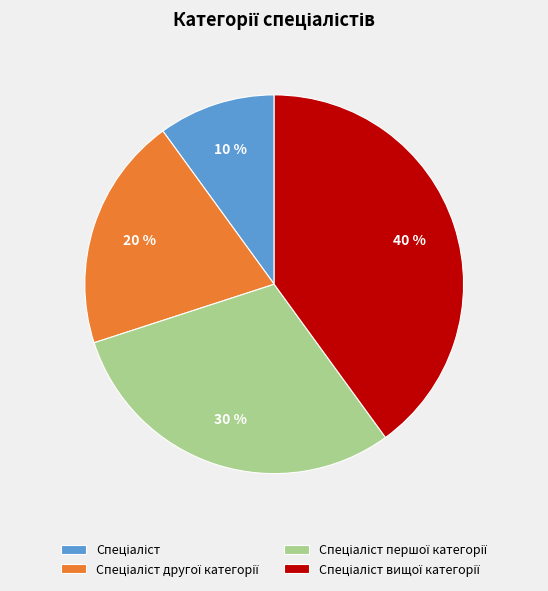

Is there a majority slice in this chart?

No